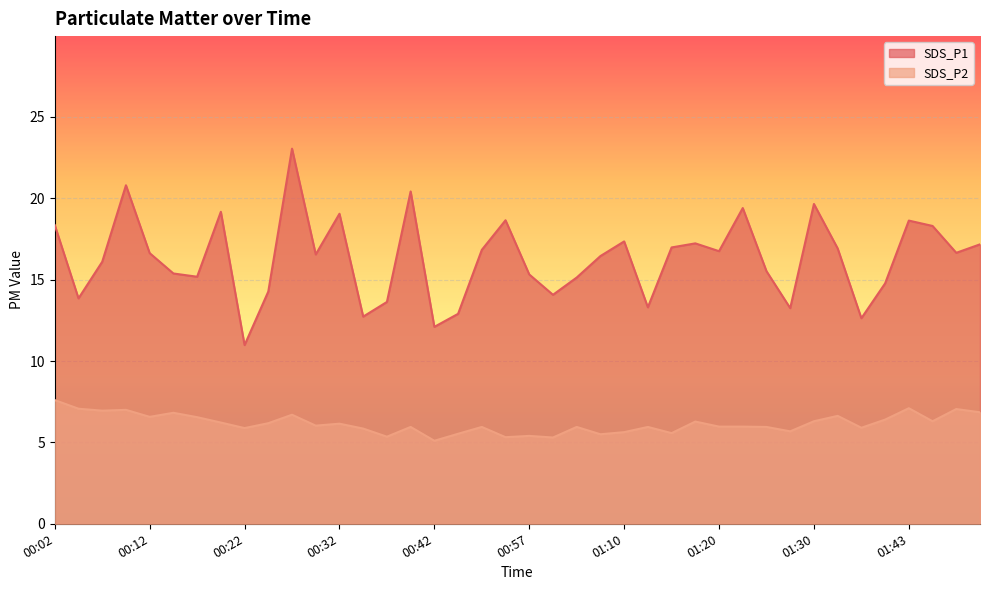

True or false: SDS_P2 and SDS_P1 cross at least once.

False